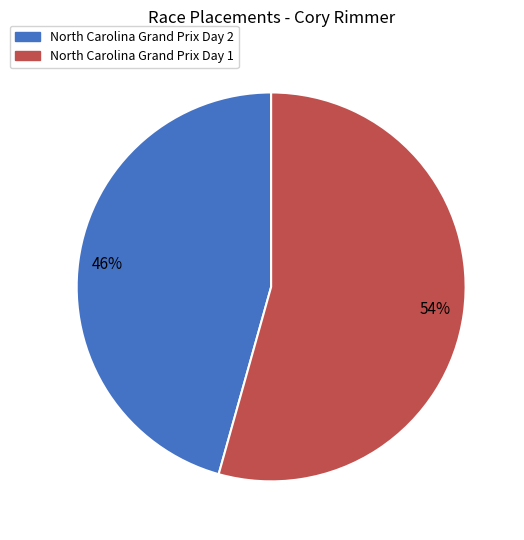

To the nearest percent, what is the average slice percentage?

50%